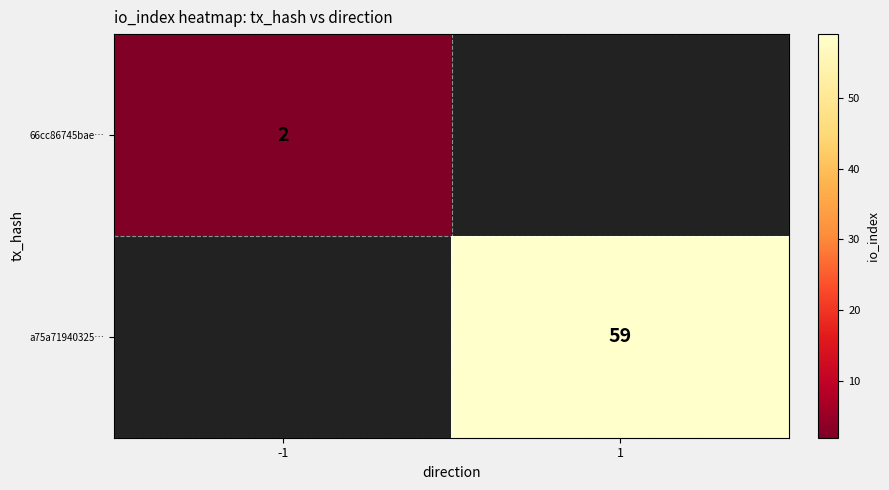

Is it true that 66cc86745bae… equals 2 at -1?

True